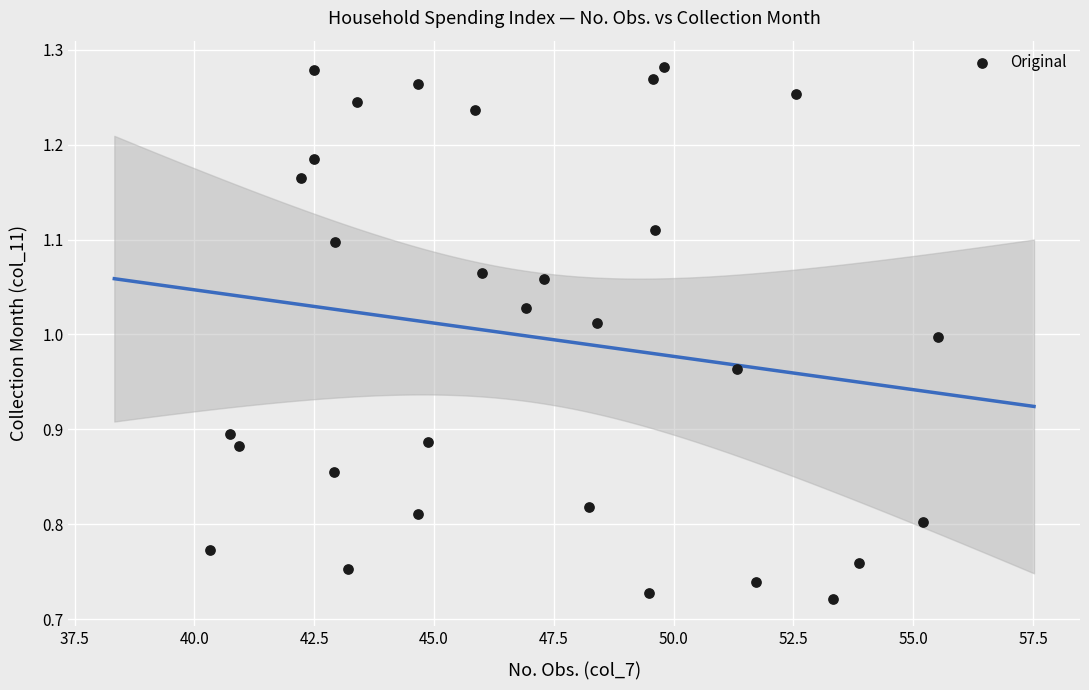

What is the range of X values (max minus min)?

15.2